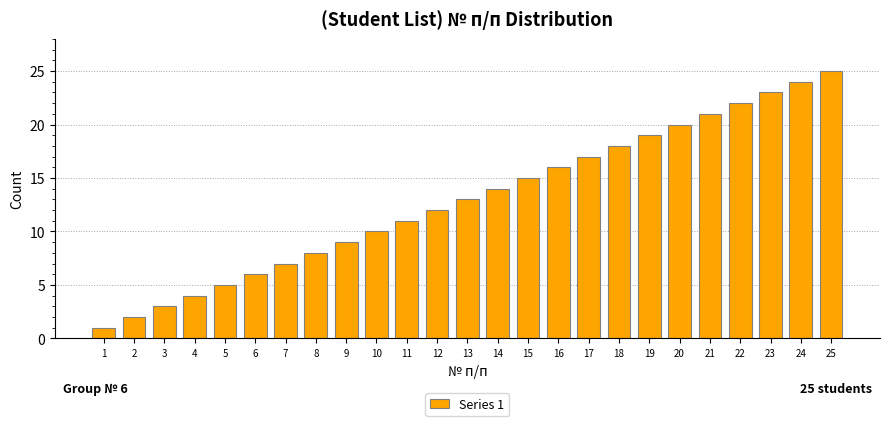

At which category does the chart reach its peak across all series?

25